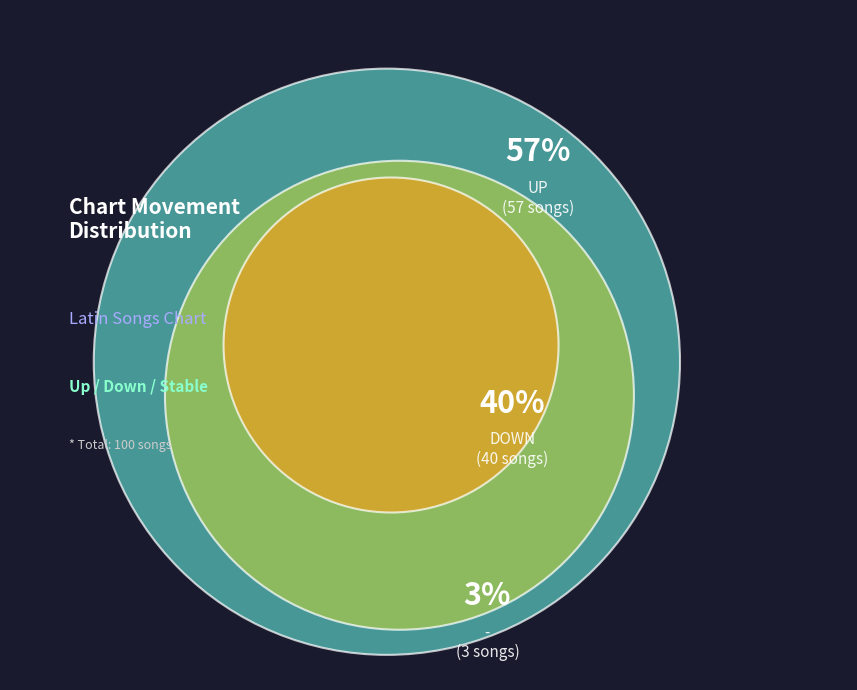

To the nearest percent, what is the combined percentage of - and down?

43%